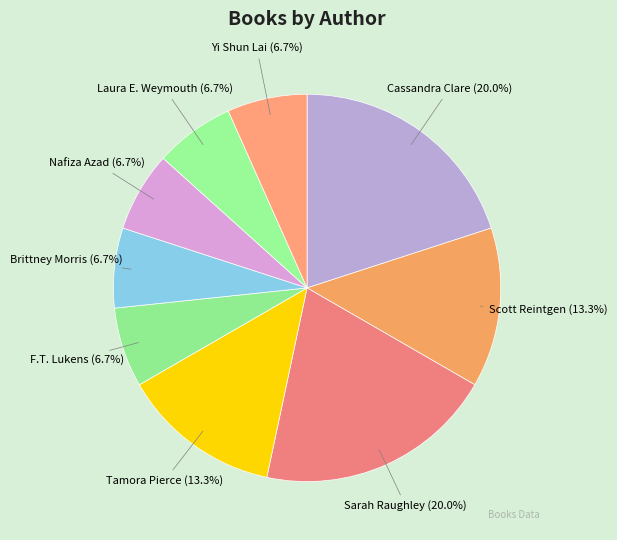

What portion of the pie excludes Laura E. Weymouth?

93.3%